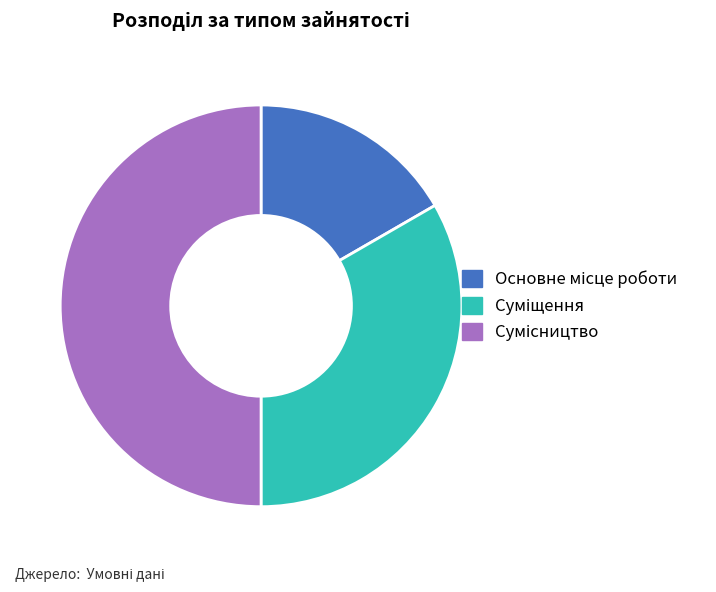

Which category has the biggest portion of the pie?

Сумісництво